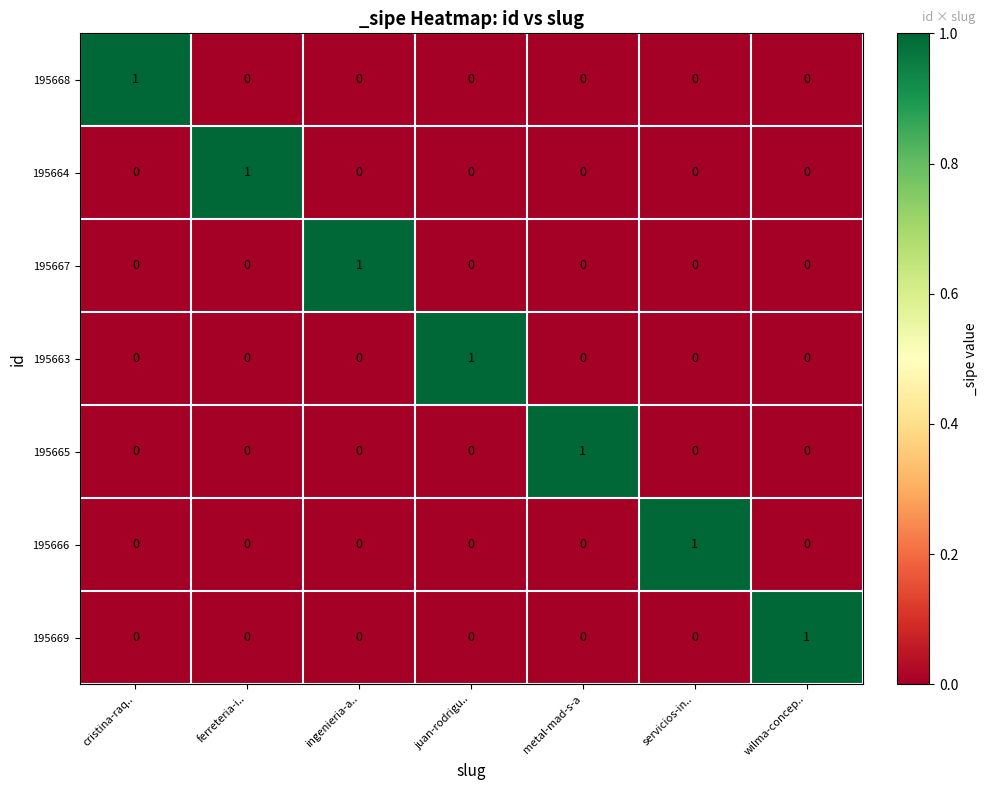

Which category has the highest value in the 195663 series?

juan-rodrigu..